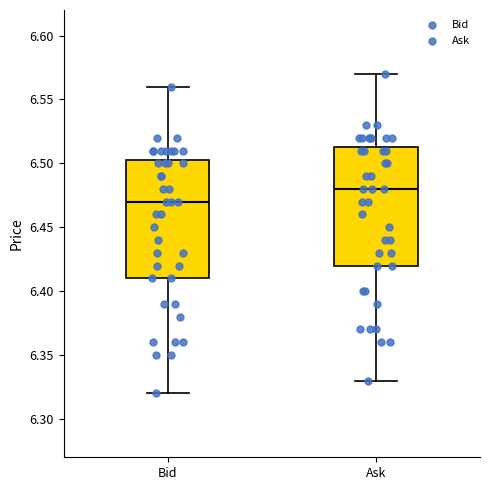

Reading left to right, transcribe this box plot: for each box, give where its median line is, the range the box spans, and where its two whiskers end, as read against the y-axis. The values are not printed on the chart, so give them approximately, as read against the axis.

Bid: median 6.470, box 6.410 to 6.505, whiskers 6.320 to 6.560
Ask: median 6.480, box 6.420 to 6.515, whiskers 6.330 to 6.570